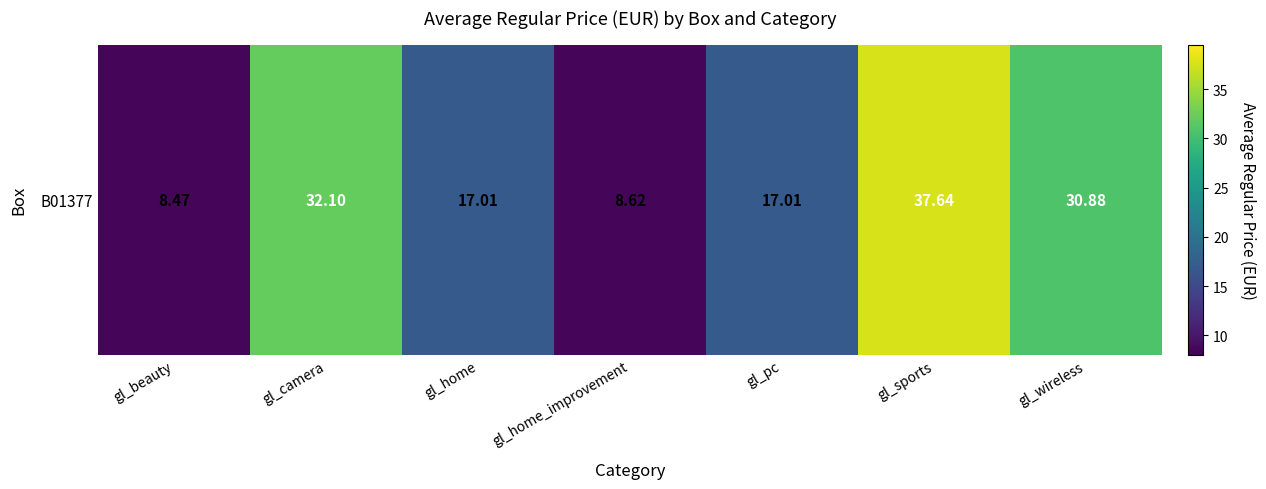

The chart shows a value of 8.6 at gl_home_improvement. True or false?

True